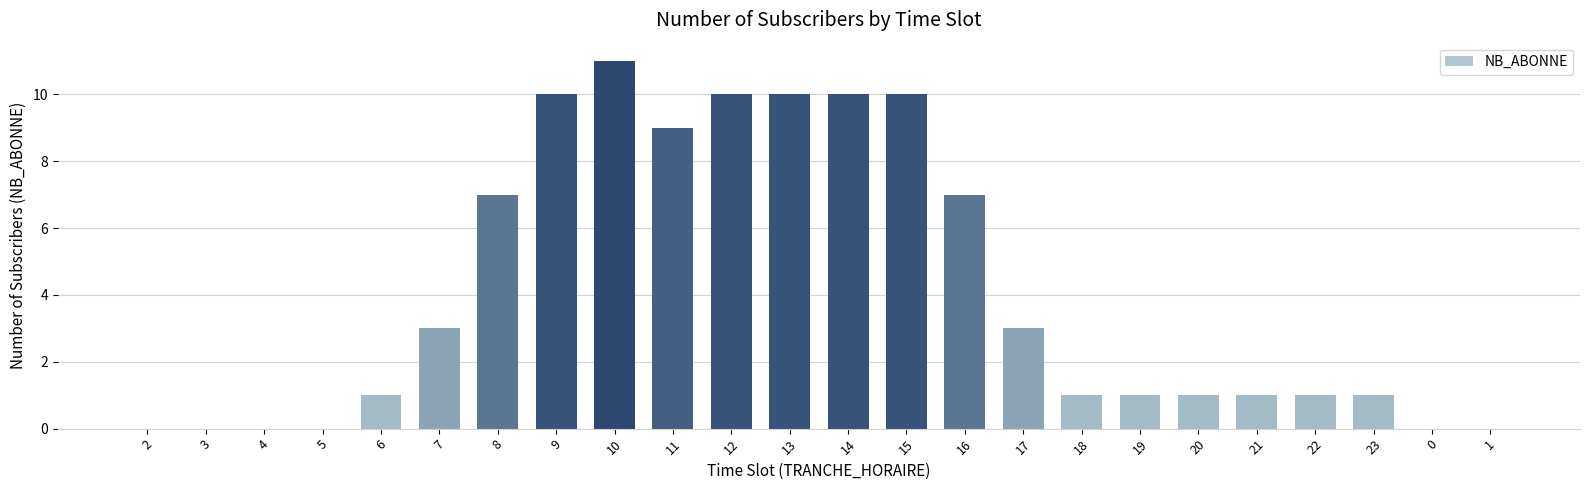

What is the sum of all values?

97